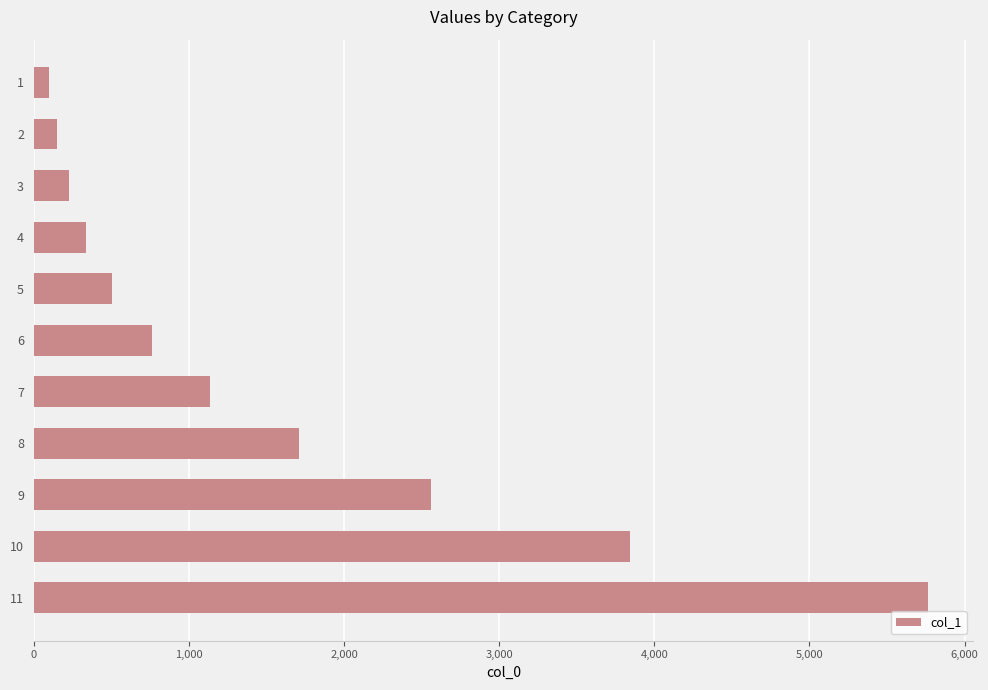

Which has a higher value, 9 or 6?

9